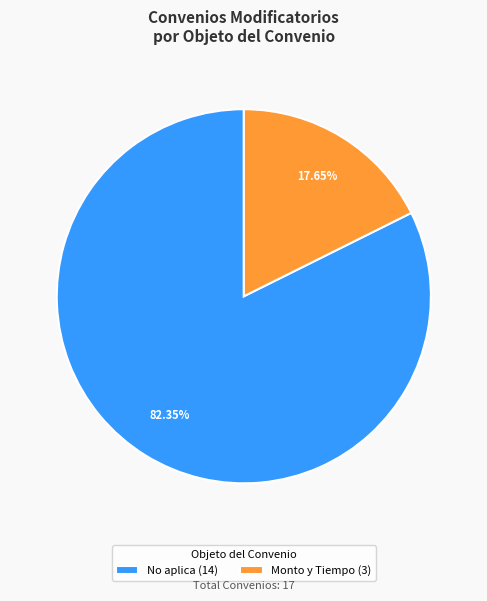

Does any single category account for the majority?

Yes